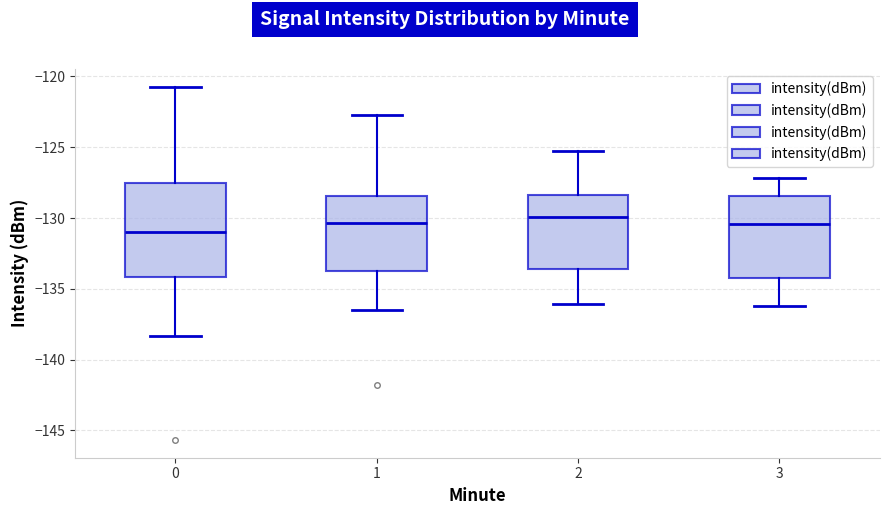

Reading left to right, read every box against the y-axis: the position of its median line, the range the box covers, and the ends of its whiskers. The values are not printed on the chart, so give them approximately, as read against the axis.

0: median -131.0, box -134.0 to -127.5, whiskers -138.5 to -120.5
1: median -130.5, box -133.5 to -128.5, whiskers -136.5 to -122.5
2: median -130.0, box -133.5 to -128.5, whiskers -136.0 to -125.5
3: median -130.5, box -134.0 to -128.5, whiskers -136.0 to -127.0